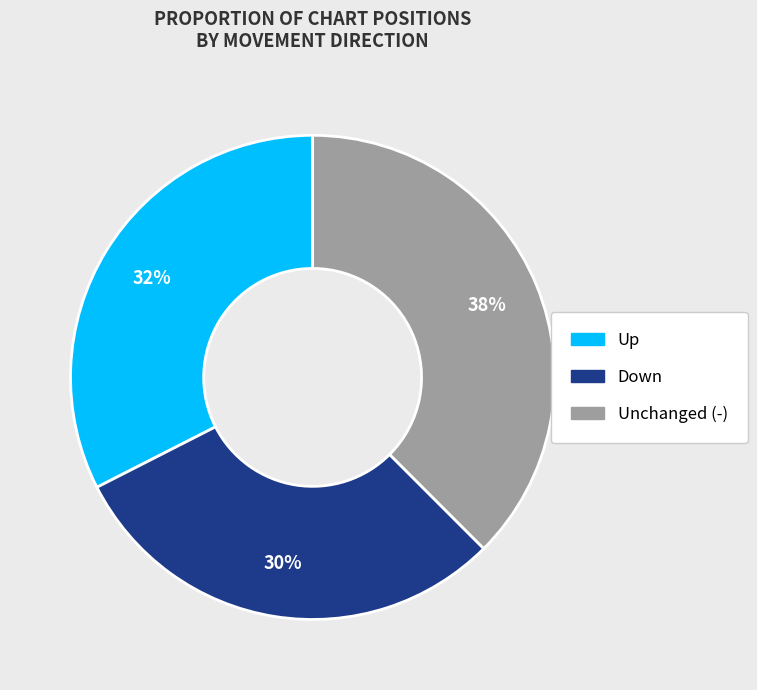

To the nearest percent, what is the average slice percentage?

33%